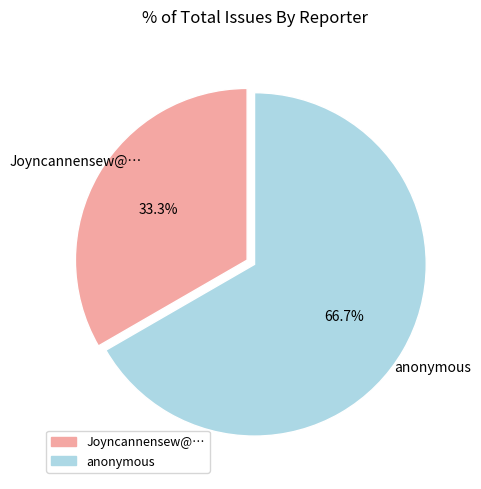

To the nearest percent, what is the combined percentage of Joyncannensew@… and anonymous?

100%